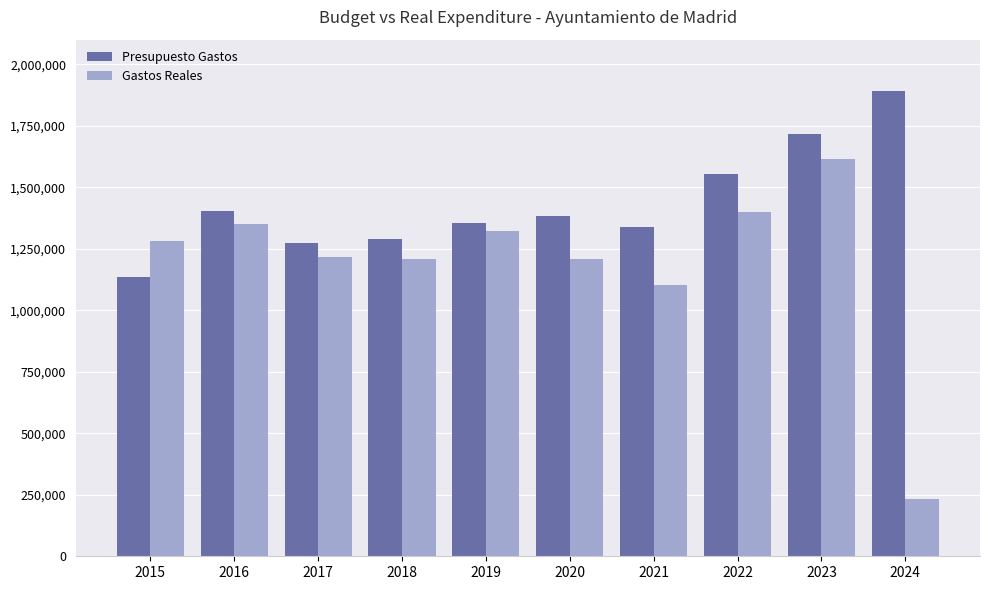

What is the approximate value of Presupuesto Gastos at 2021?

1336491.0